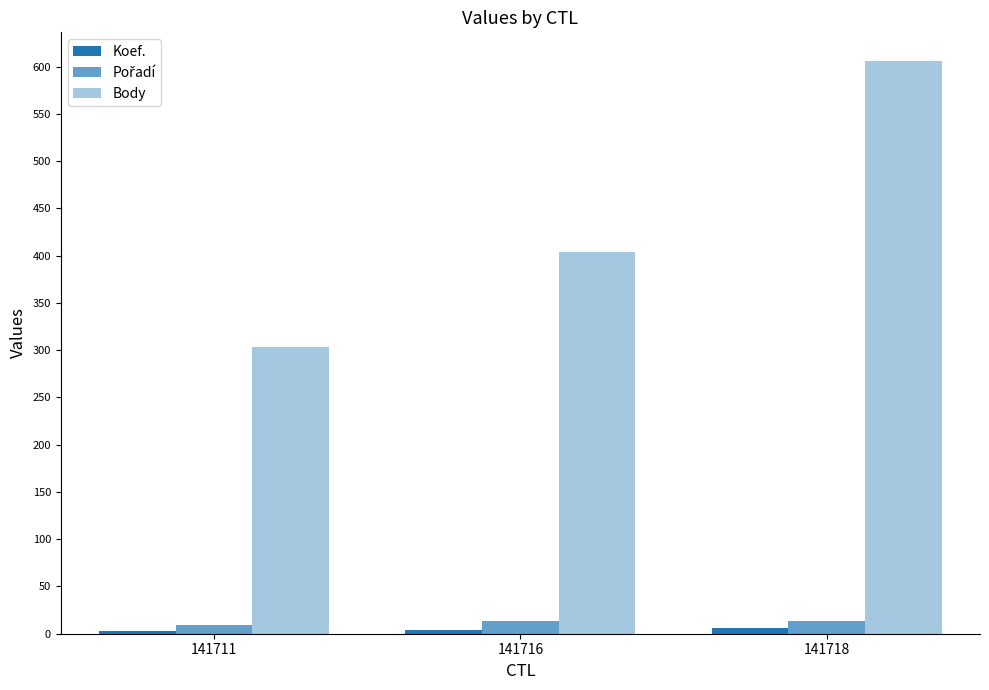

Does the chart contain stacked bars?

No